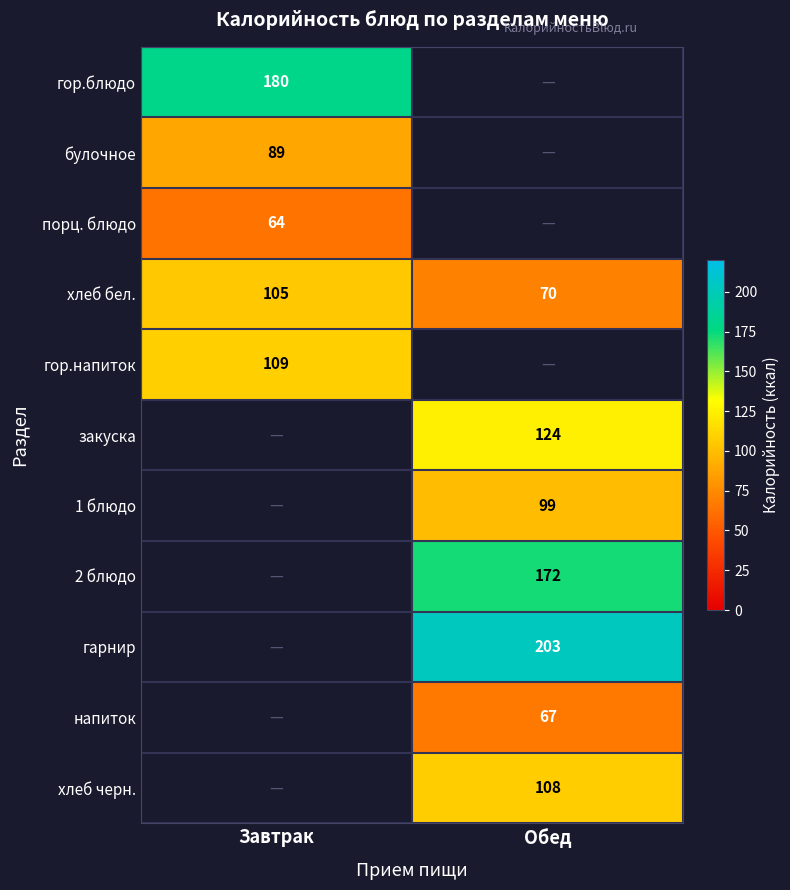

The value of хлеб черн. at Обед is 36. True or false?

False